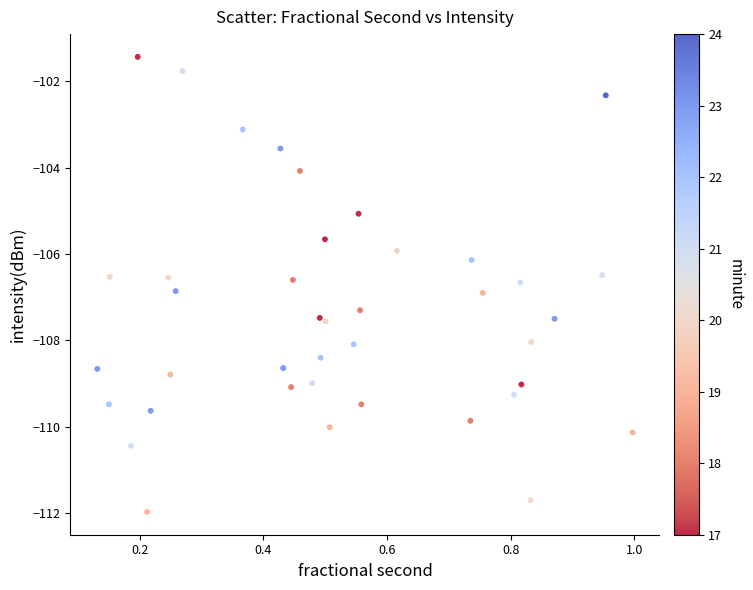

What is the range of X values (max minus min)?

0.9